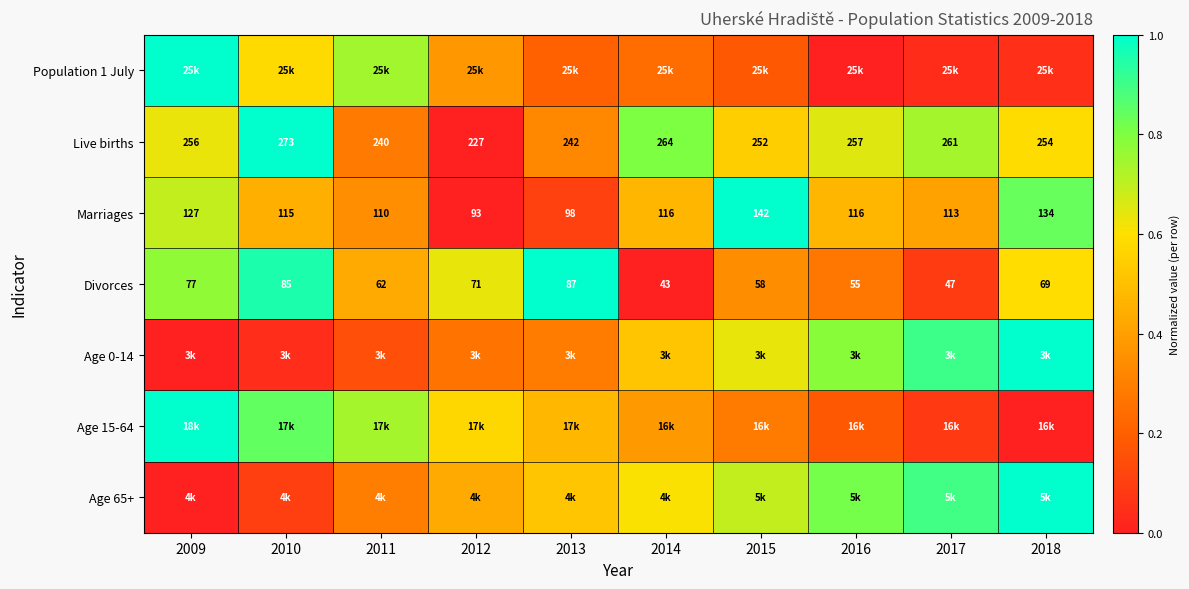

What is the difference between the maximum and minimum values in the Live births series?

1.0